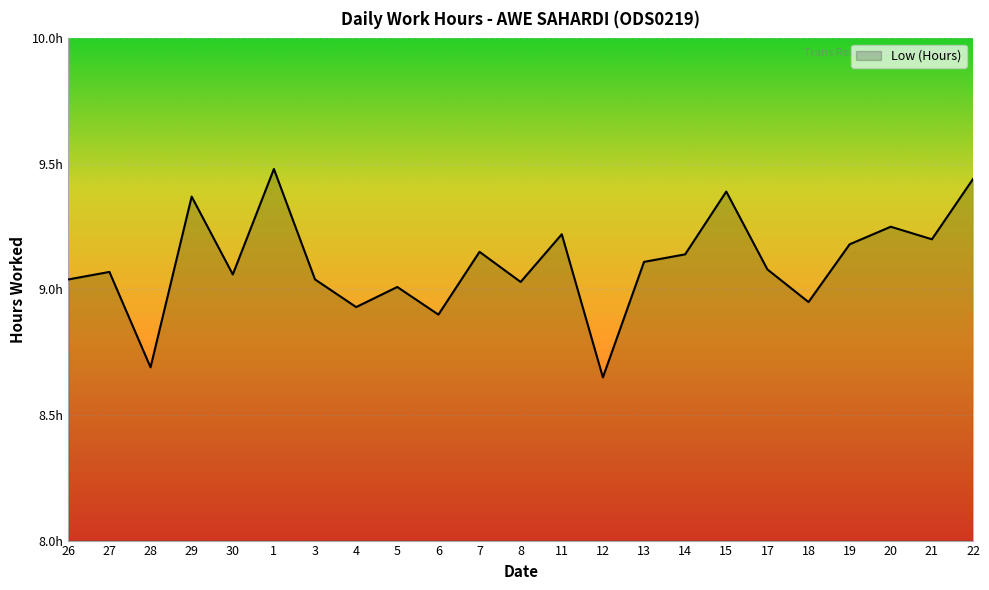

Does the chart display data point markers on the line(s)?

No